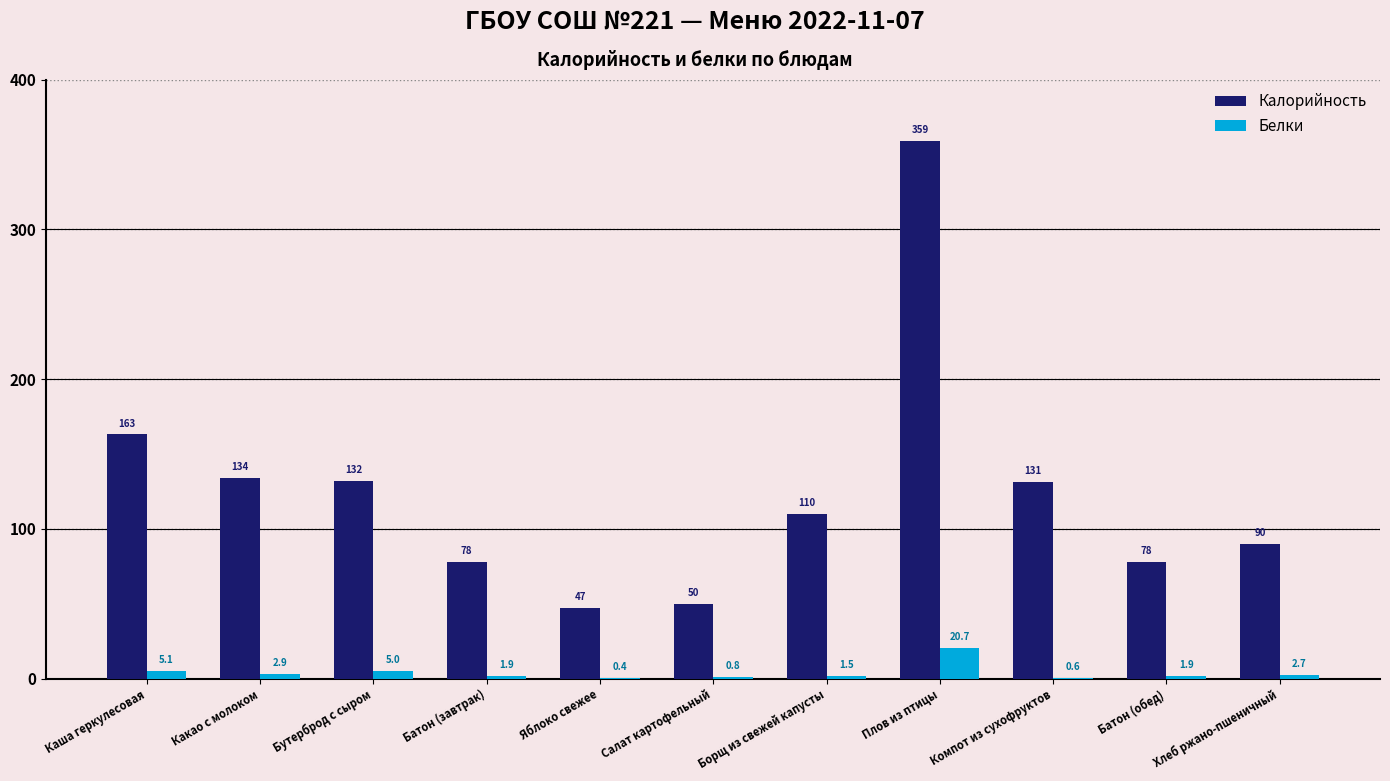

Is the value of Белки at Салат картофельный greater than the value of Калорийность at Батон (обед)?

No